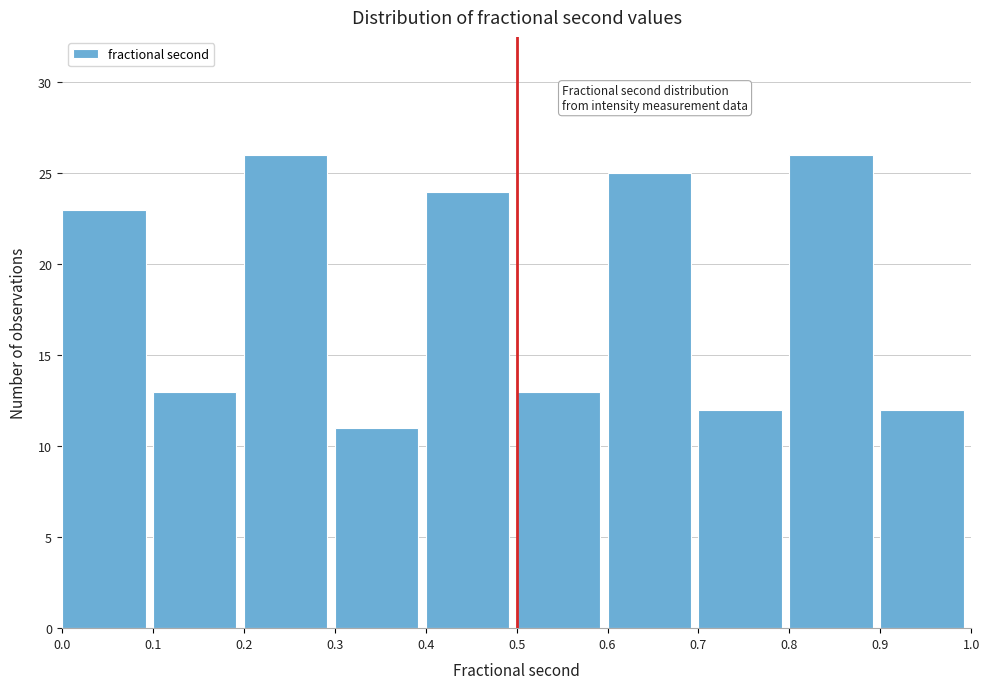

How tall is the bar that spans 0.6 to 0.7 on the x-axis? The values are not printed on the chart, so give them approximately, as read against the axis.

25